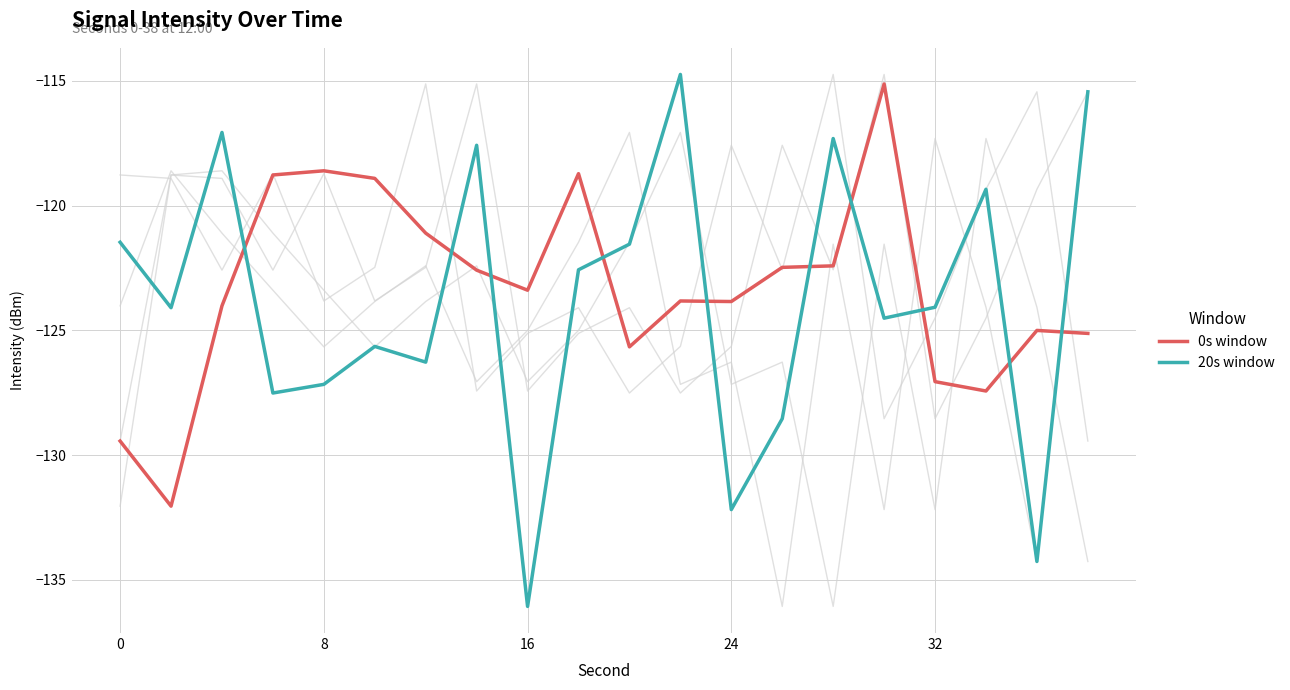

What is the difference between the second highest and minimum values in the 0s window series?

13.4